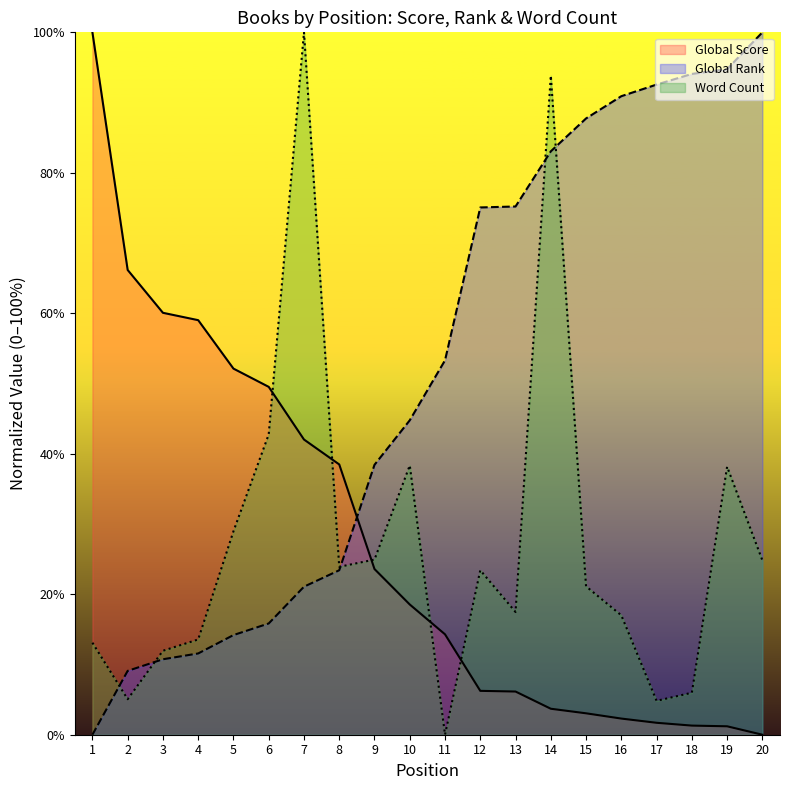

Reading left to right, transcribe all the data shown in this chart.

Global Score: 1=100.0	2=66.2	3=60.1	4=59.0	5=52.1	6=49.5	7=42.0	8=38.5	9=23.6	10=18.5	11=14.3	12=6.2	13=6.1	14=3.7	15=3.0	16=2.3	17=1.7	18=1.3	19=1.2	20=0.0
Global Rank: 1=0.0	2=9.1	3=10.7	4=11.6	5=14.2	6=15.8	7=21.1	8=23.4	9=38.4	10=44.8	11=53.3	12=75.1	13=75.2	14=83.1	15=87.7	16=90.9	17=92.6	18=94.1	19=94.8	20=100.0
Word Count: 1=13.1	2=5.1	3=12.0	4=13.6	5=29.0	6=42.8	7=100.0	8=23.9	9=24.9	10=38.3	11=0.0	12=23.4	13=17.5	14=93.8	15=21.1	16=17.0	17=4.8	18=6.0	19=38.2	20=24.8